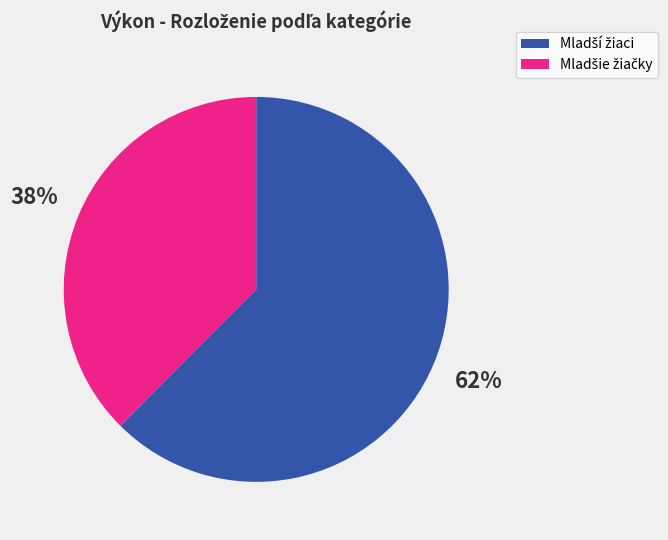

Does any single category account for the majority?

Yes